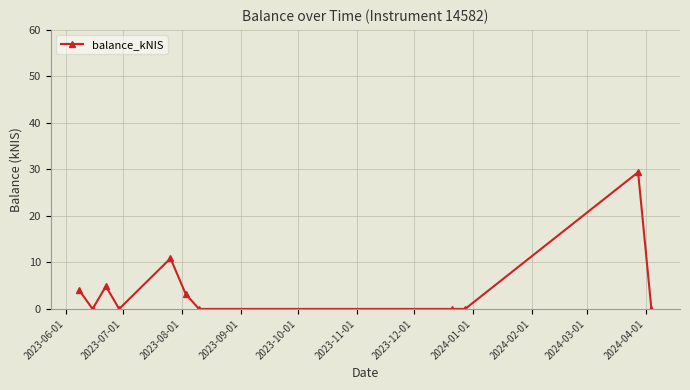

What is the difference between the maximum and minimum values?

29.4